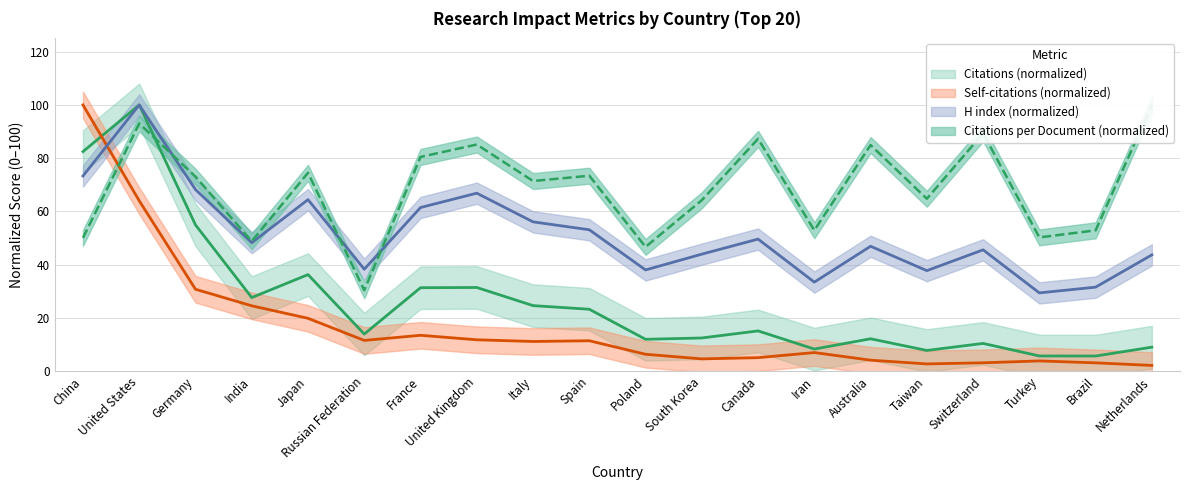

Between which two adjacent categories do Citations per document and H index first intersect?

United States and Germany